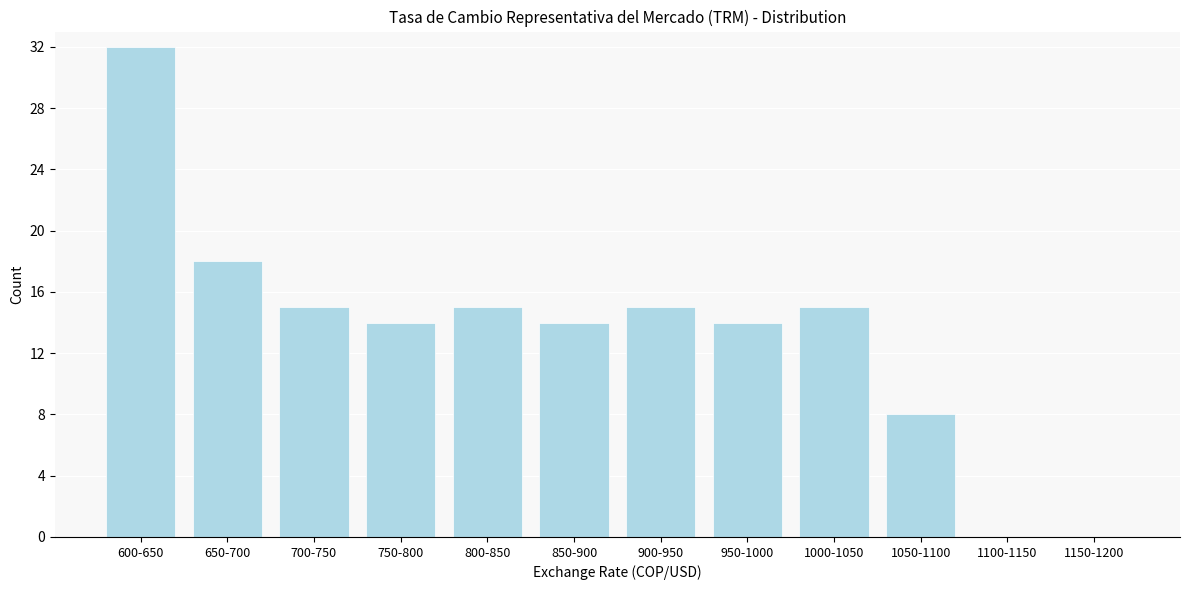

Reading left to right, extract all data points from this chart.

600-650=32	650-700=18	700-750=15	750-800=14	800-850=15	850-900=14	900-950=15	950-1000=14	1000-1050=15	1050-1100=8	1100-1150=0	1150-1200=0